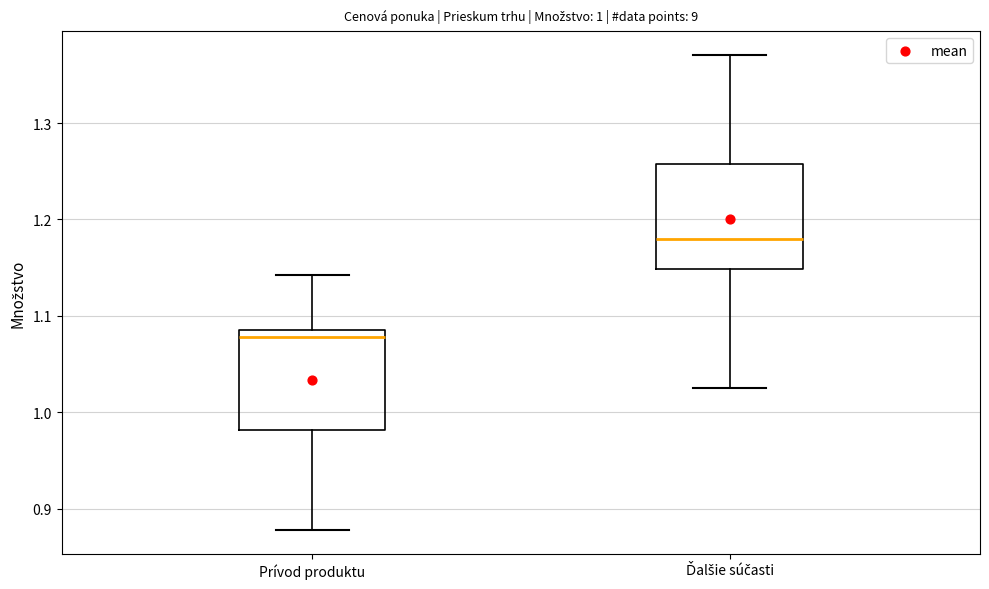

Which box's median line is the lowest?

Prívod produktu